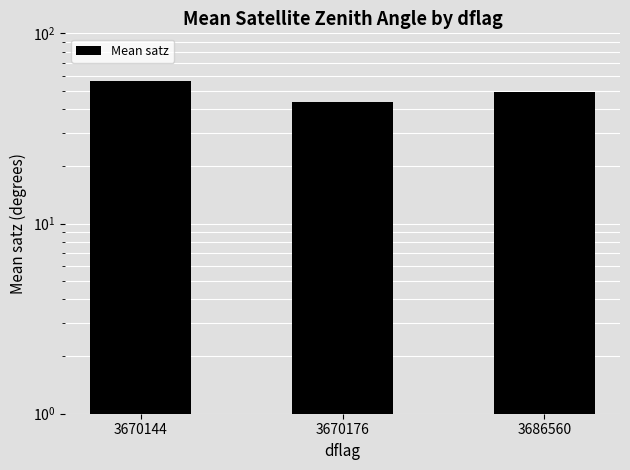

What is the value of the 2nd bar from the left?

43.3